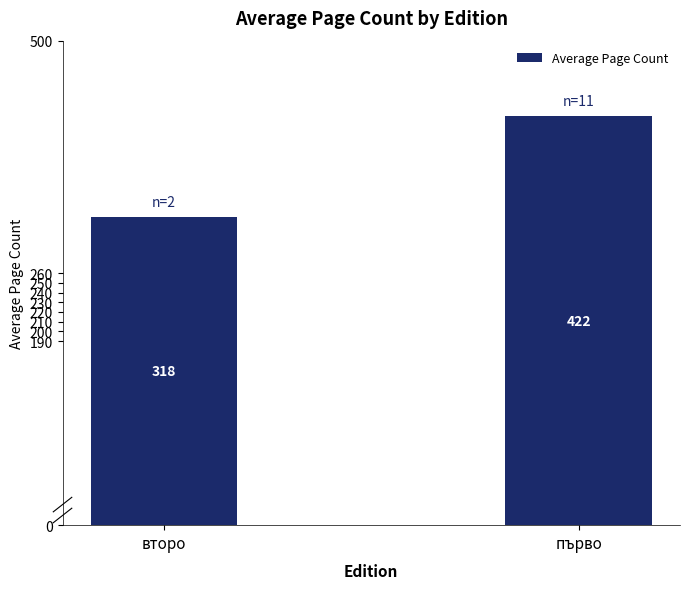

What is the difference between the values at първо and второ?

104